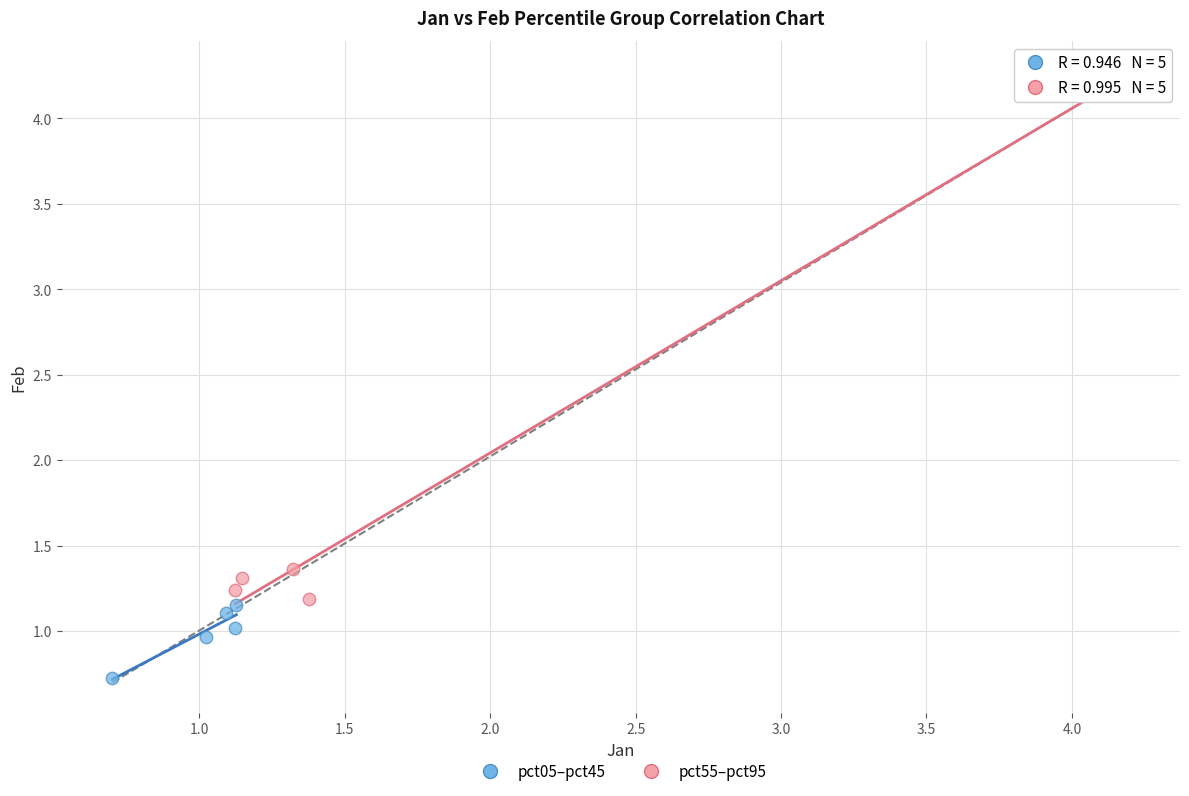

Which series reaches the maximum Y coordinate?

pct55–pct95